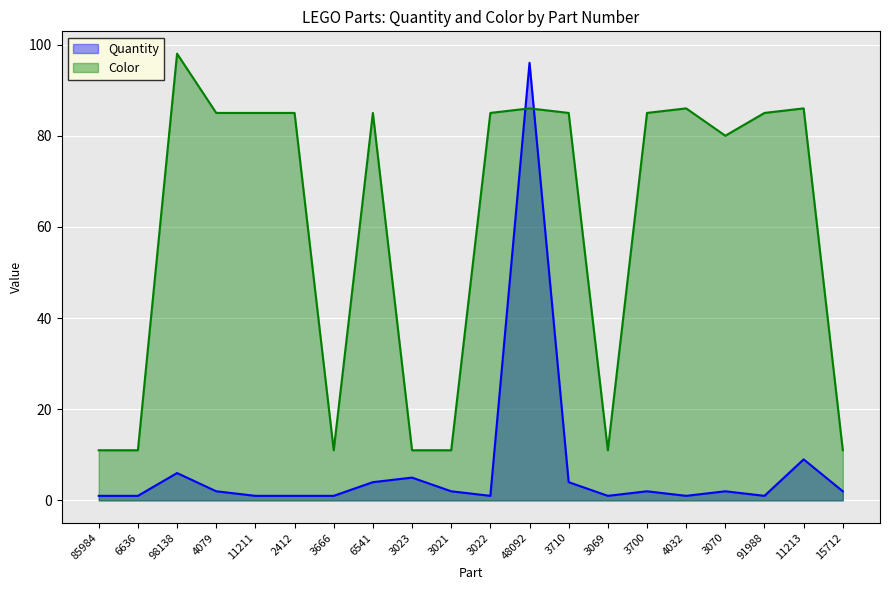

Which label corresponds to the largest value in the chart?

98138